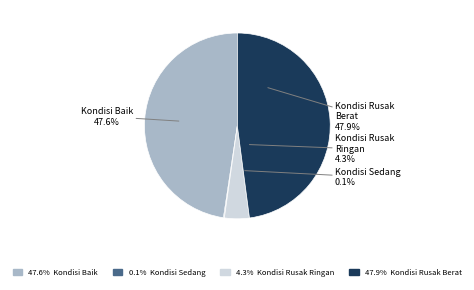

What is the largest slice in the pie chart?

Kondisi Rusak Berat